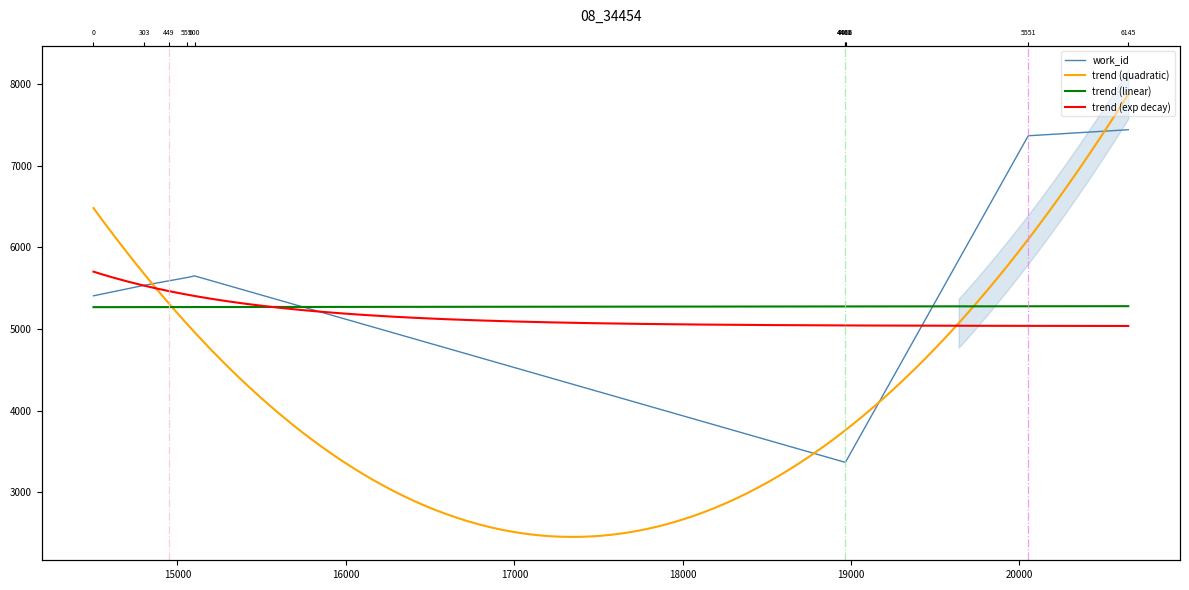

What is the greatest value displayed?

7439